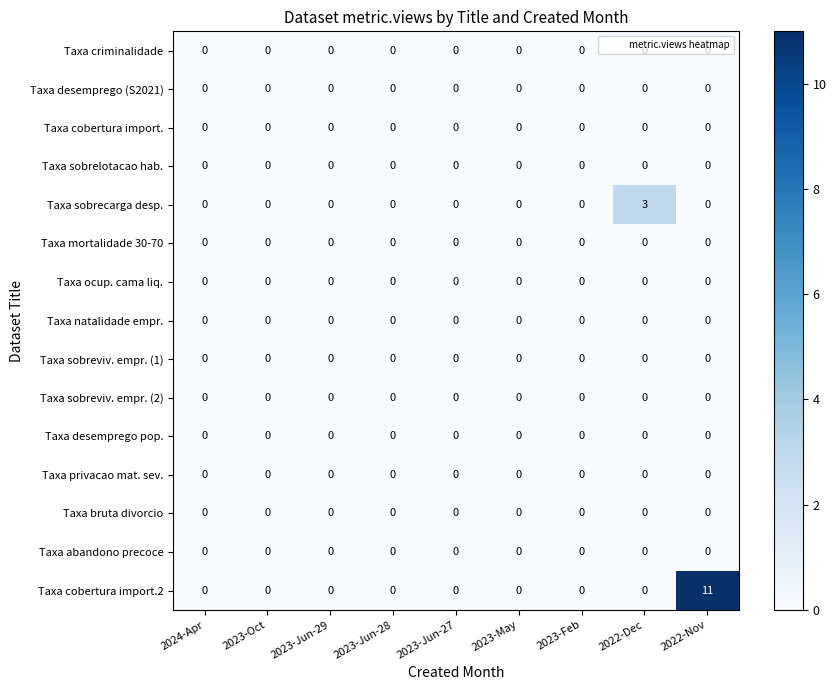

Which series has the largest total across all categories?

Taxa cobertura import.2